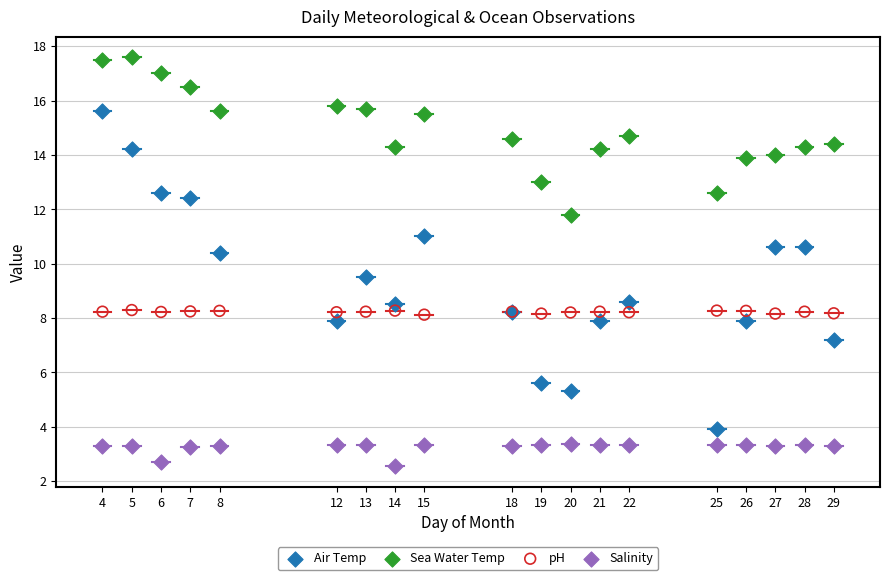

Which series reaches the maximum Y coordinate?

Sea Water Temp